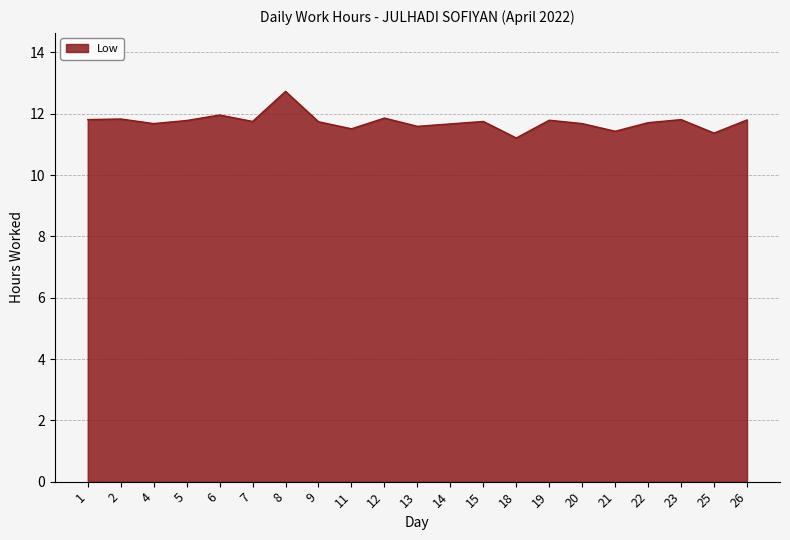

Which category has the highest value across all series?

8